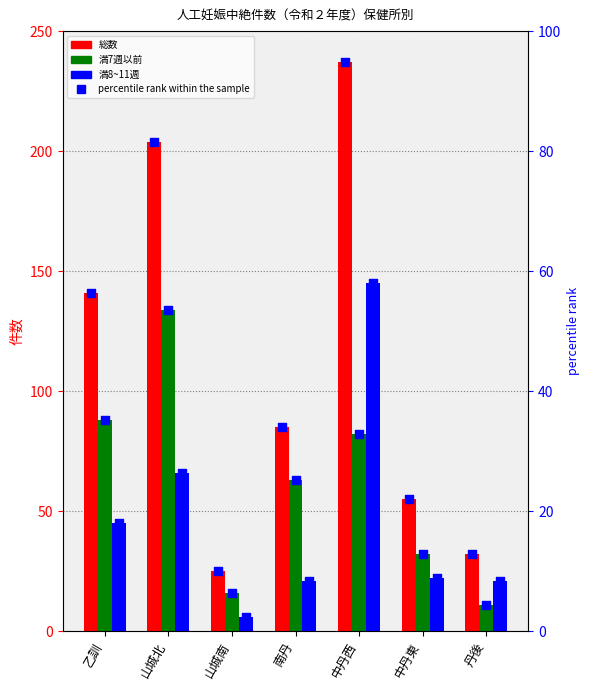

Is the value of 満8~11週 at 山城北 greater than the value of 総数 pct at 中丹東?

Yes